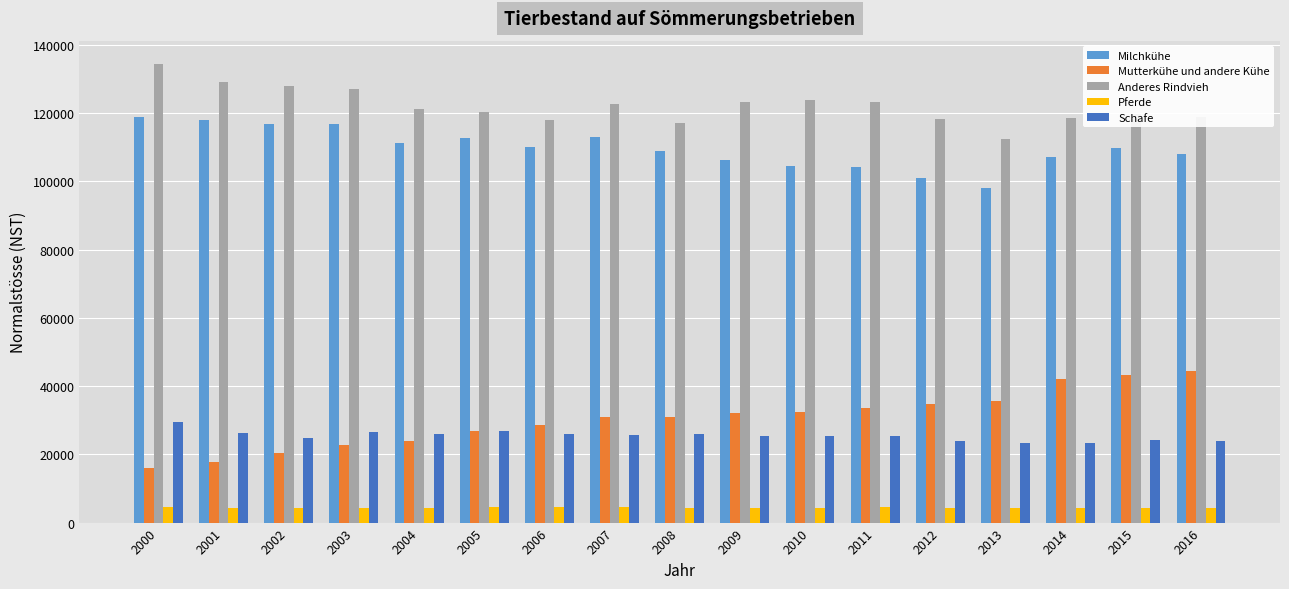

Is it true that Schafe equals 25252 at 2010?

True